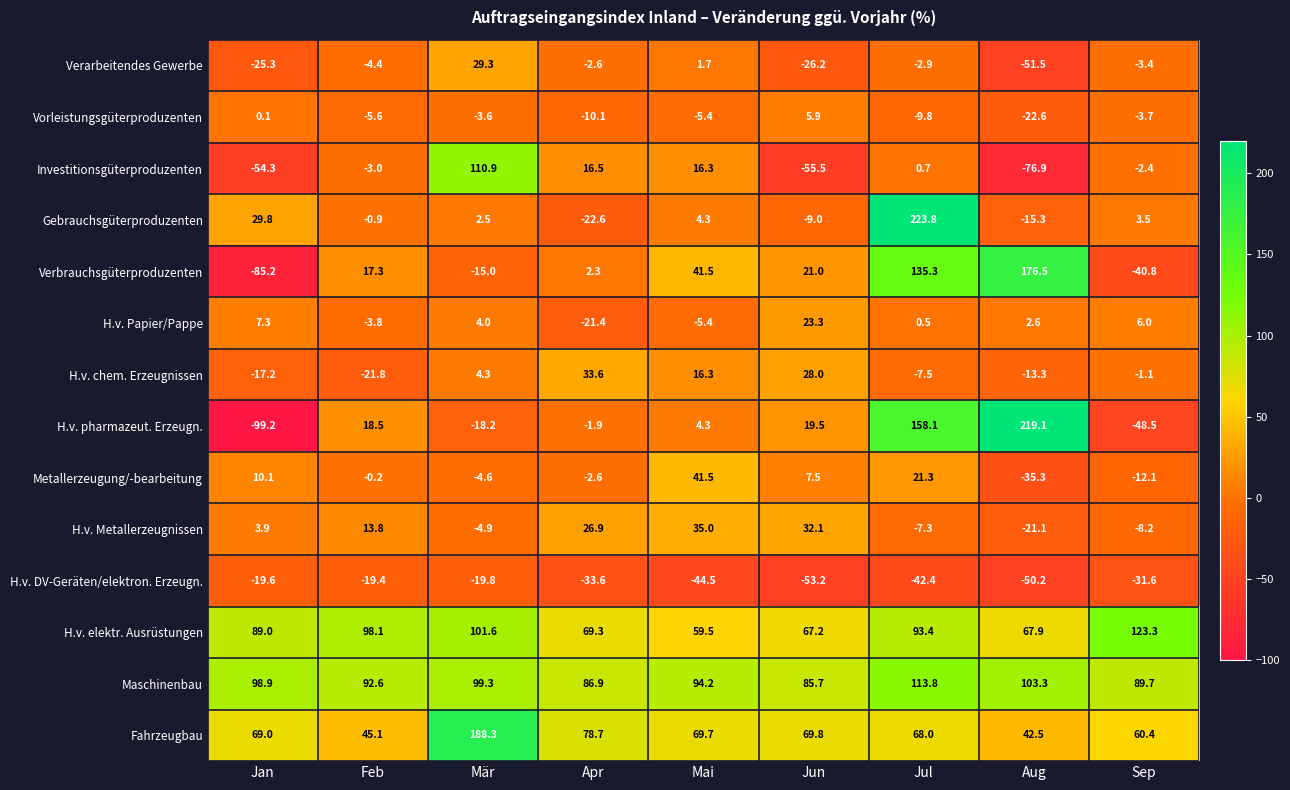

Which label corresponds to the largest value in the chart?

Jul